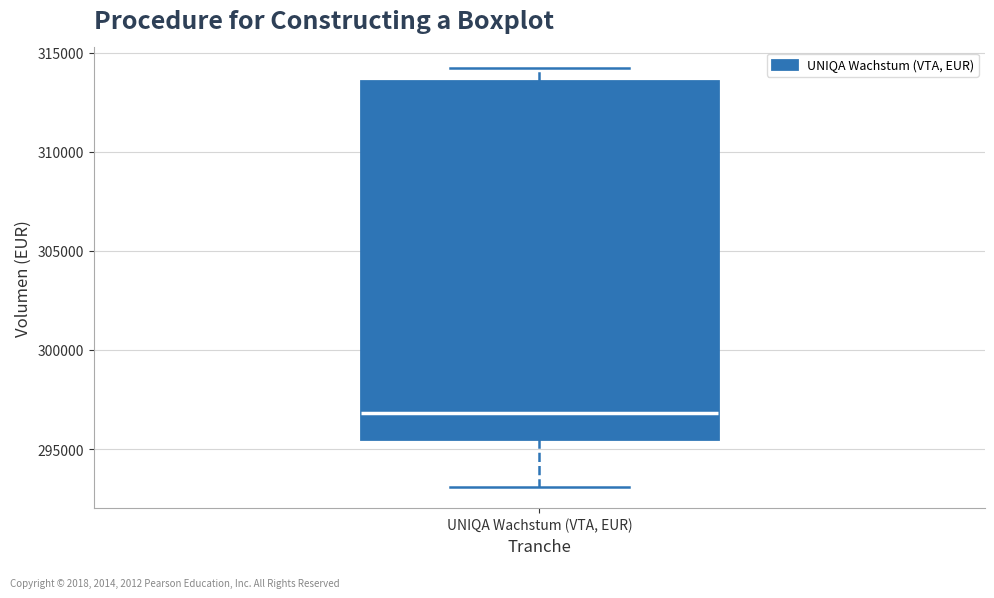

Where does the lower whisker of the box for UNIQA Wachstum (VTA, EUR) end on the y-axis? The values are not printed on the chart, so give them approximately, as read against the axis.

293000